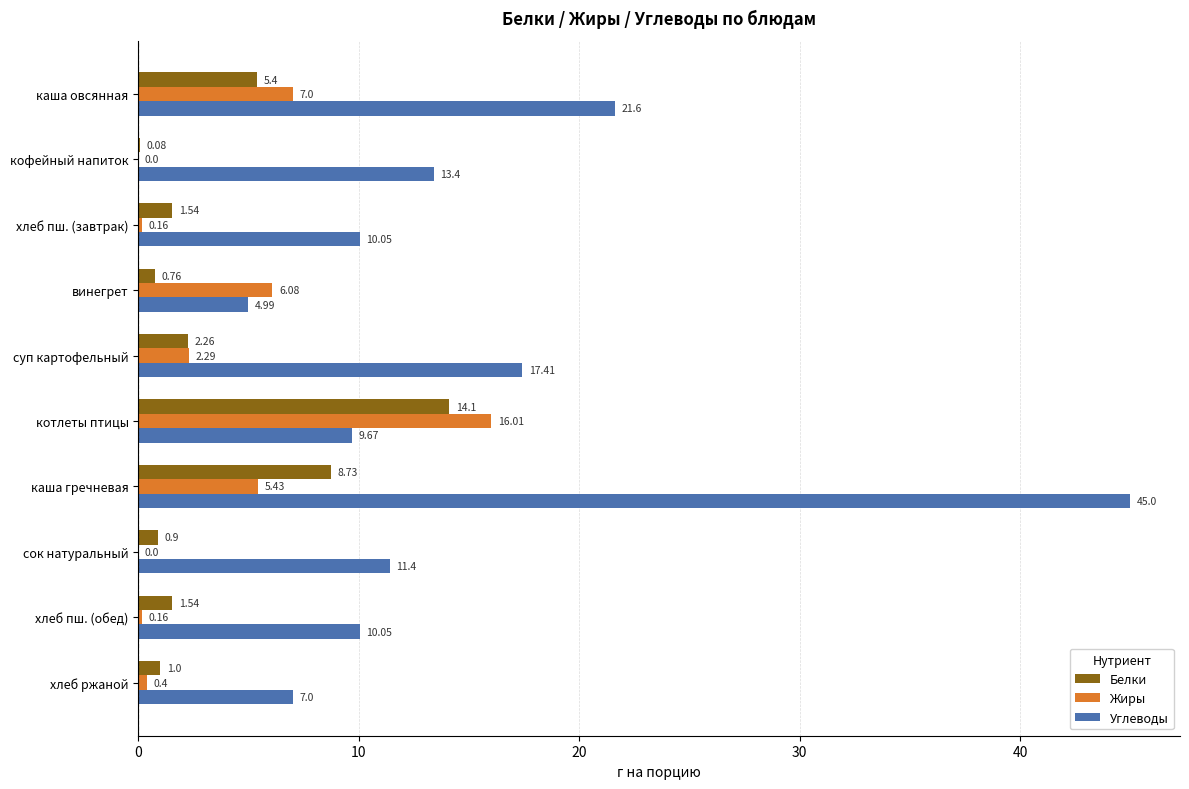

At which category is the sum across all series the highest?

каша гречневая